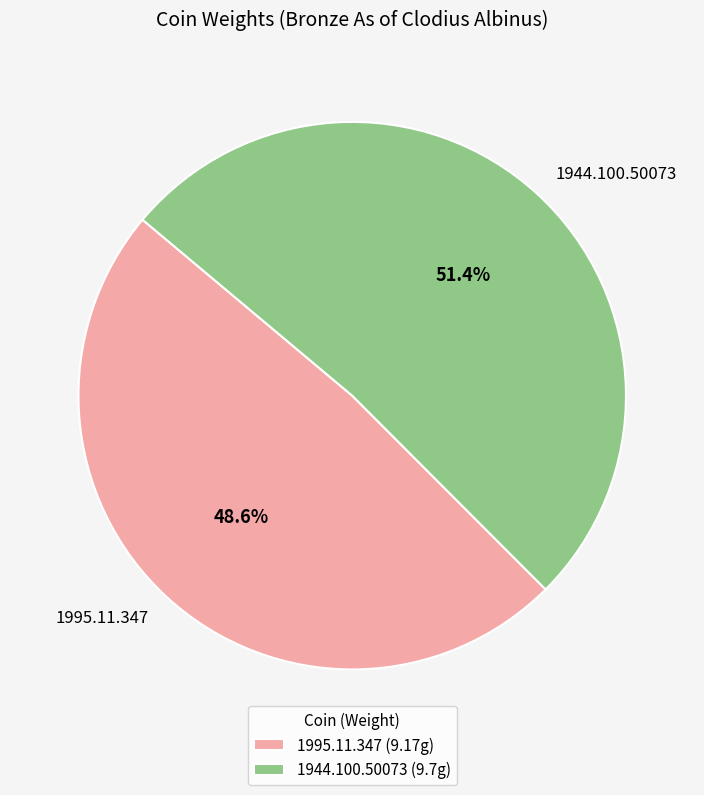

Between 1944.100.50073 and 1995.11.347, which is larger?

1944.100.50073